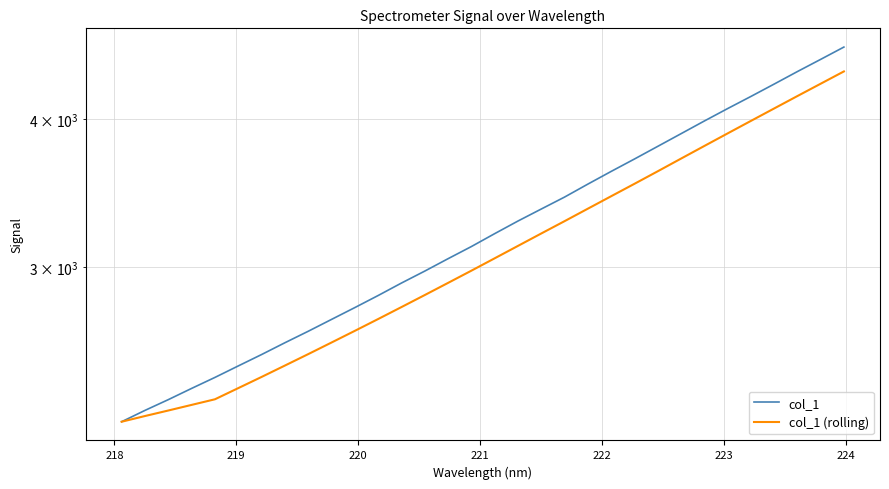

True or false: col_1 and col_1 (rolling) cross at least once.

False